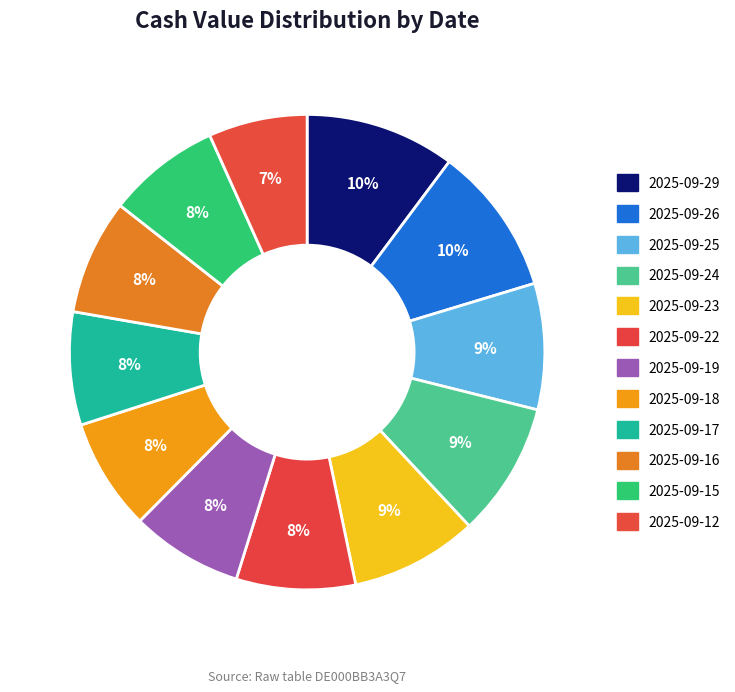

What is the largest slice in the pie chart?

2025-09-29